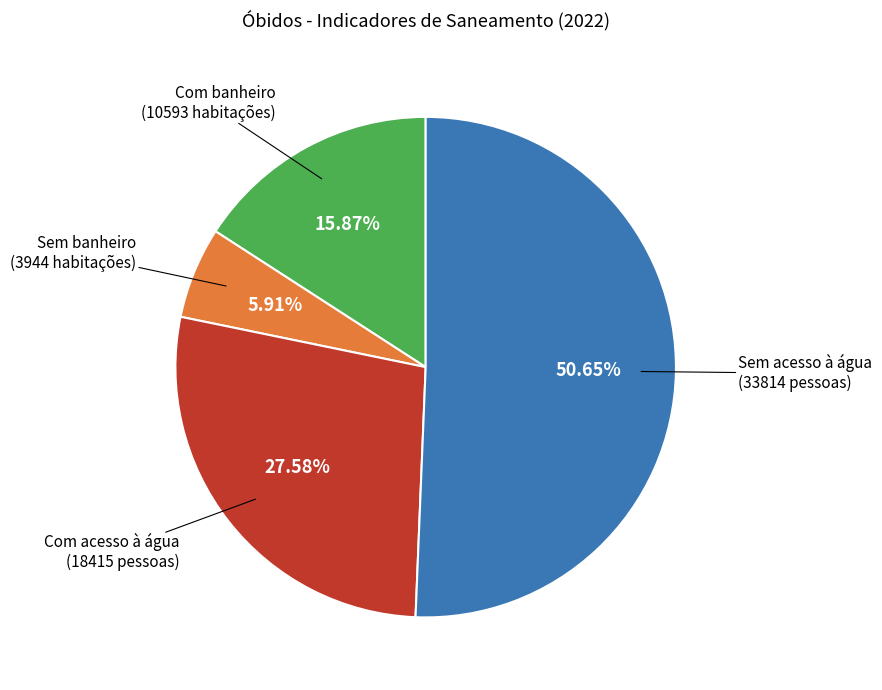

How many slices are in this pie chart?

4